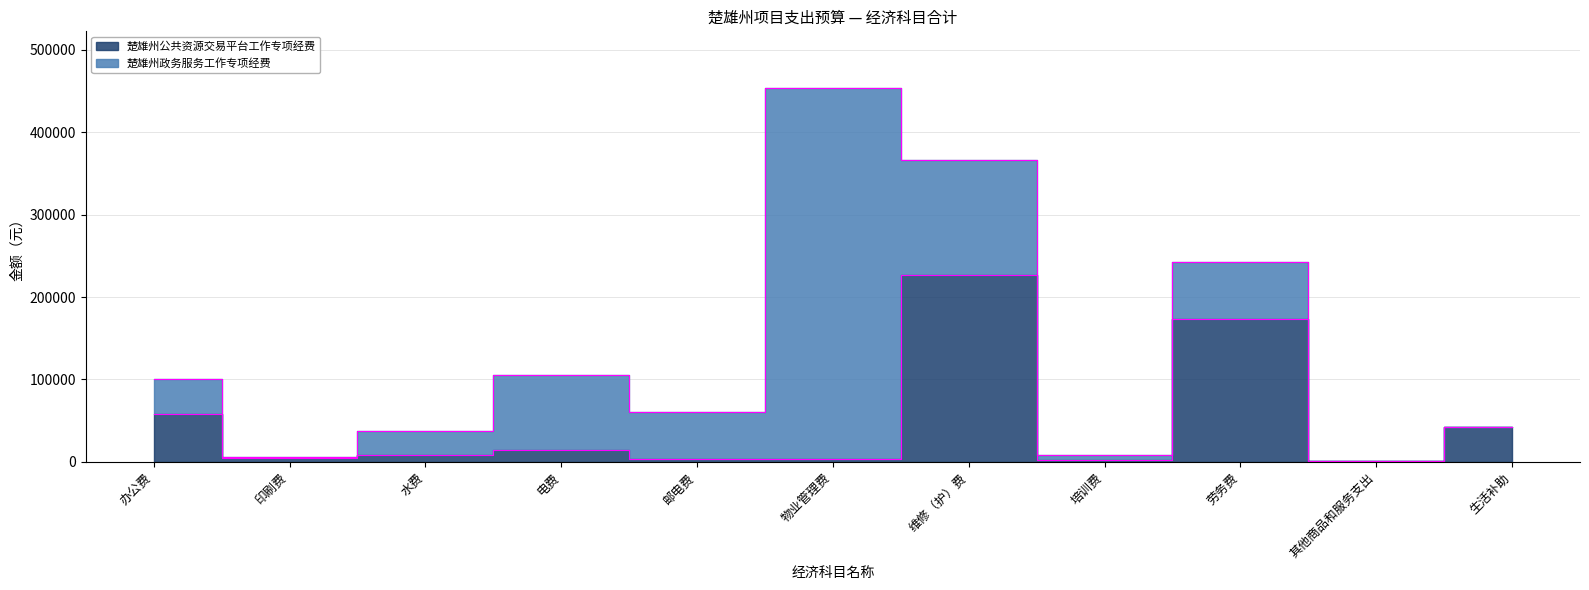

List the labels in order of value, largest first.

维修（护）费, 劳务费, 办公费, 生活补助, 电费, 水费, 印刷费, 物业管理费, 邮电费, 培训费, 其他商品和服务支出